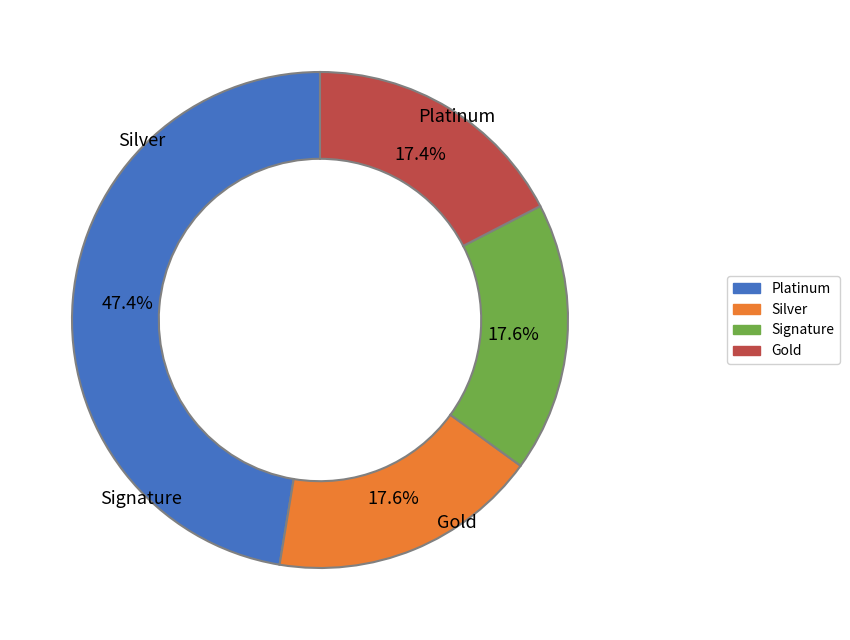

Is there a majority slice in this chart?

No